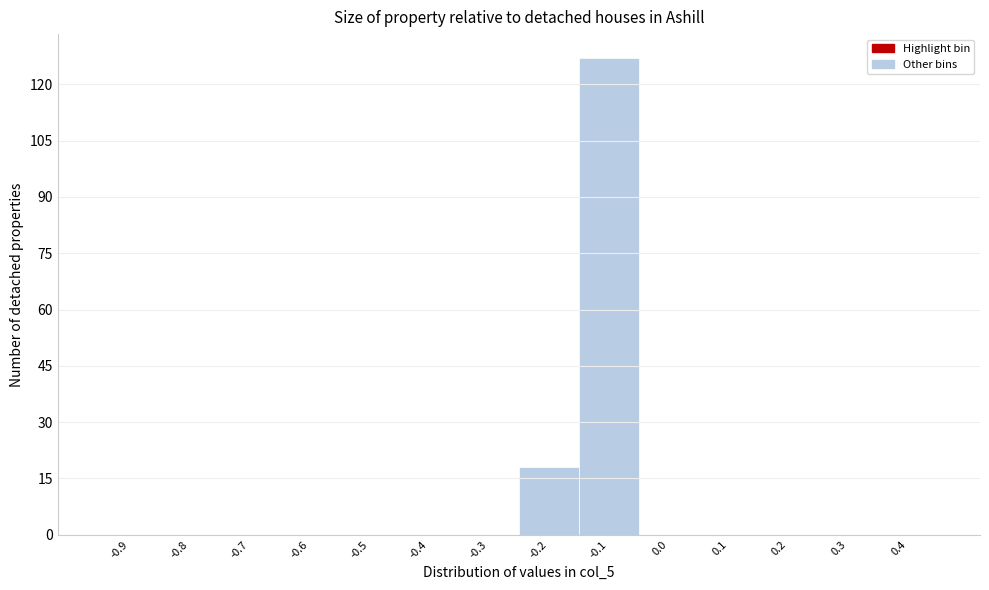

Reading left to right, extract all data points from this chart.

-0.9=0	-0.8=0	-0.7=0	-0.6=0	-0.5=0	-0.4=0	-0.3=0	-0.2=18	-0.1=127	0.0=0	0.1=0	0.2=0	0.3=0	0.4=0